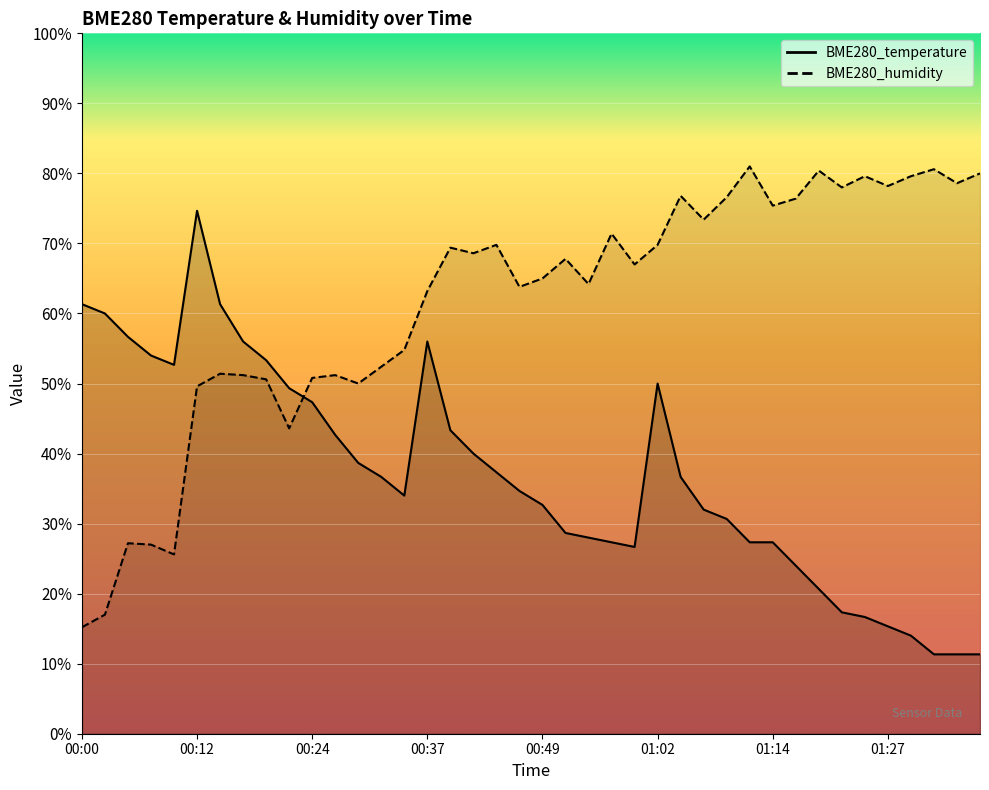

What is the greatest value displayed?

81.0